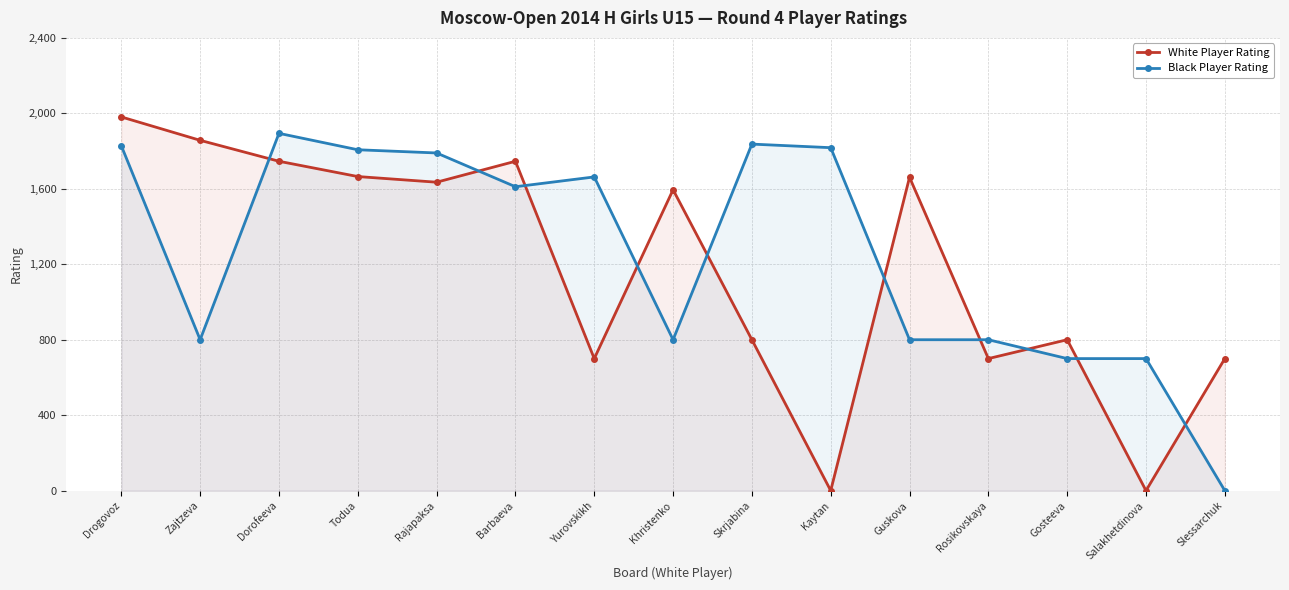

Reading left to right, extract all data points from this chart.

White Player Rating: Drogovoz=1981	Zajtzeva=1857	Dorofeeva=1746	Todua=1665	Rajapaksa=1635	Barbaeva=1746	Yurovskikh=700	Khristenko=1595	Skrjabina=800	Kaytan=0	Guskova=1661	Rosikovskaya=700	Gosteeva=800	Salakhetdinova=0	Slessarchuk=700
Black Player Rating: Drogovoz=1828	Zajtzeva=800	Dorofeeva=1894	Todua=1807	Rajapaksa=1790	Barbaeva=1611	Yurovskikh=1663	Khristenko=800	Skrjabina=1837	Kaytan=1818	Guskova=800	Rosikovskaya=800	Gosteeva=700	Salakhetdinova=700	Slessarchuk=0